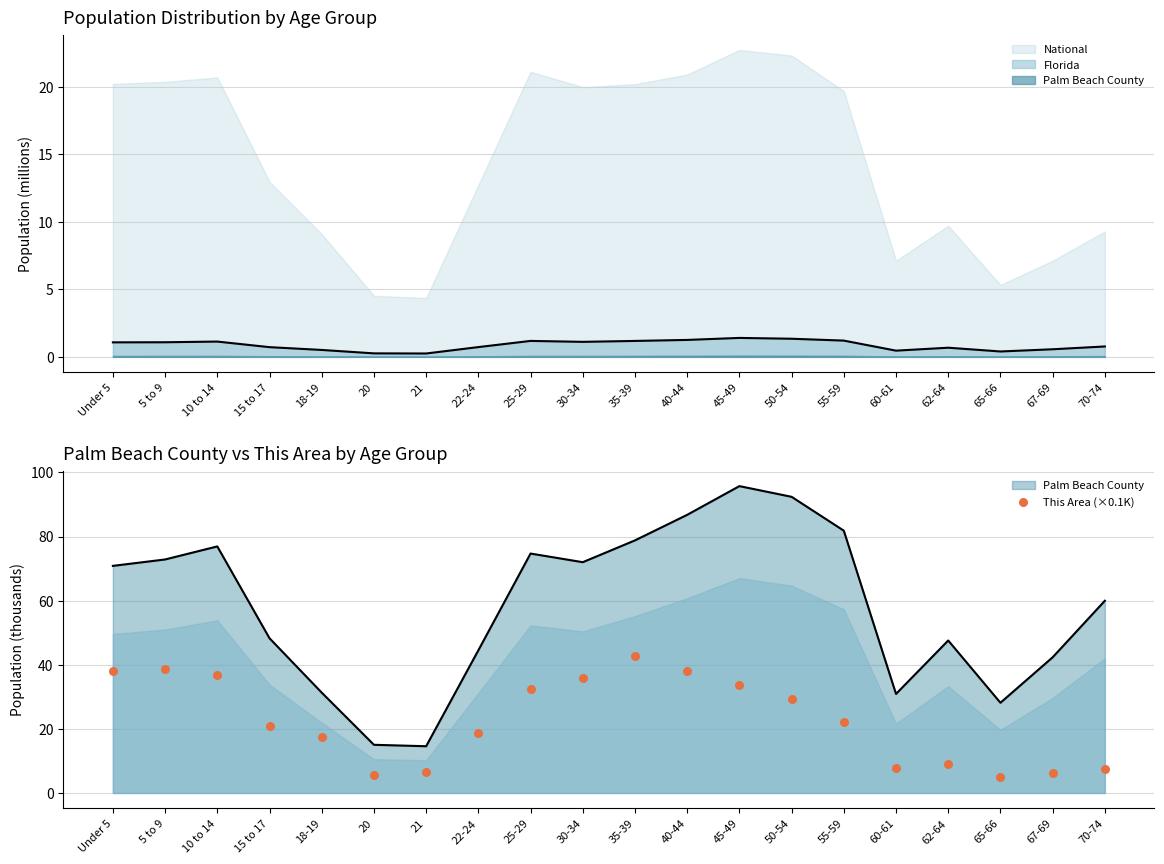

Which has a higher value, 18-19 or Under 5?

Under 5